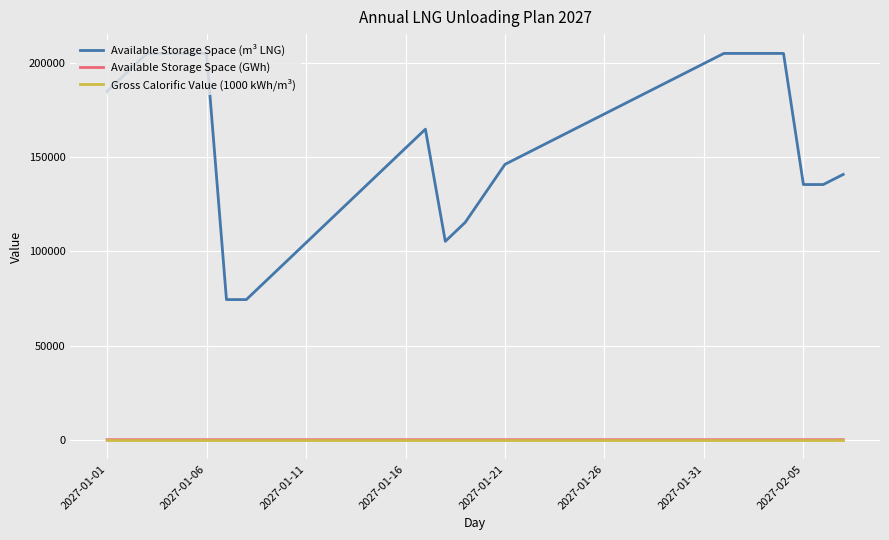

Which series has the largest range (max minus min)?

Available Storage Space (m³ LNG)